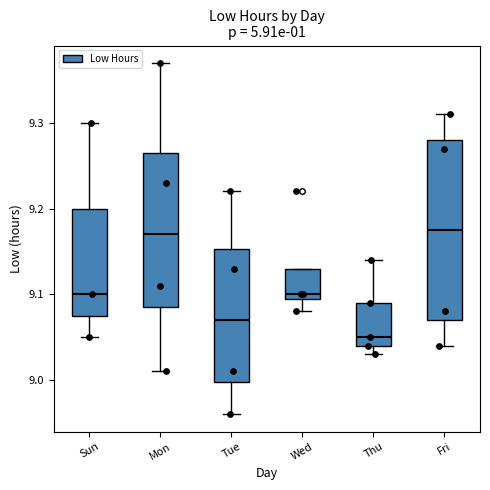

Where is the upper edge of the box for Thu on the y-axis? The values are not printed on the chart, so give them approximately, as read against the axis.

9.09